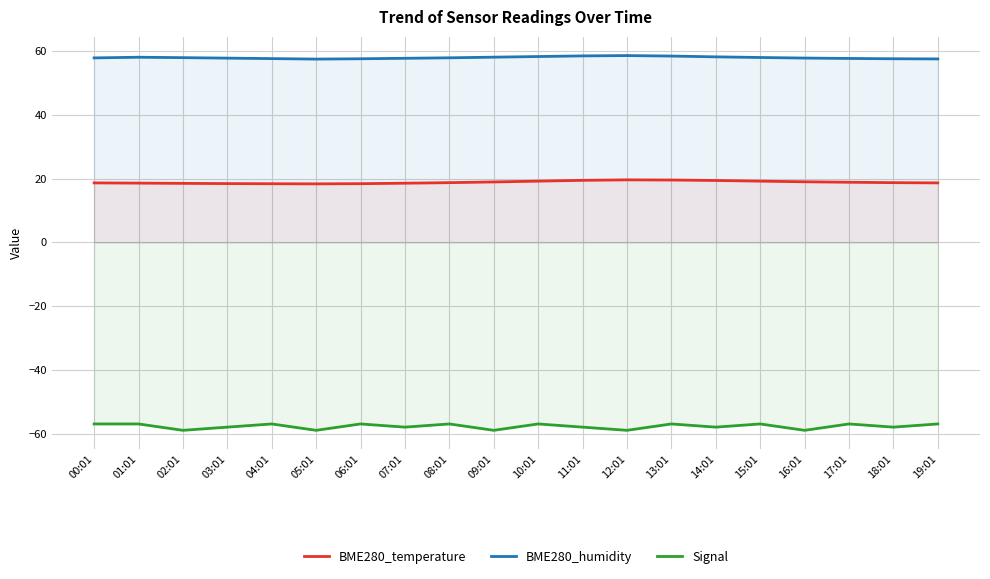

What is the sum of the Signal values at 08:01 and 04:01?

-114.0